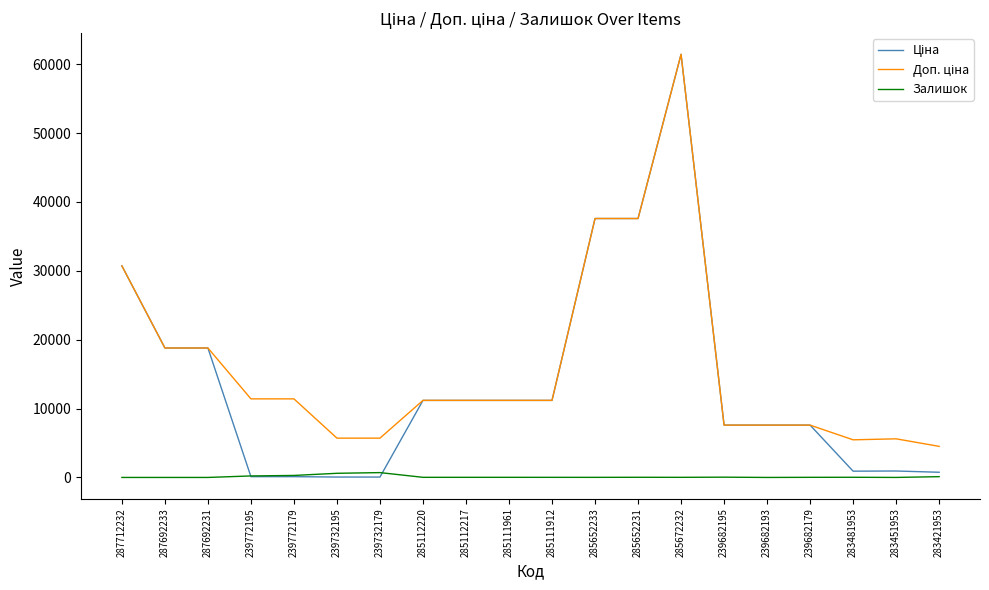

How many lines are shown in the chart?

3